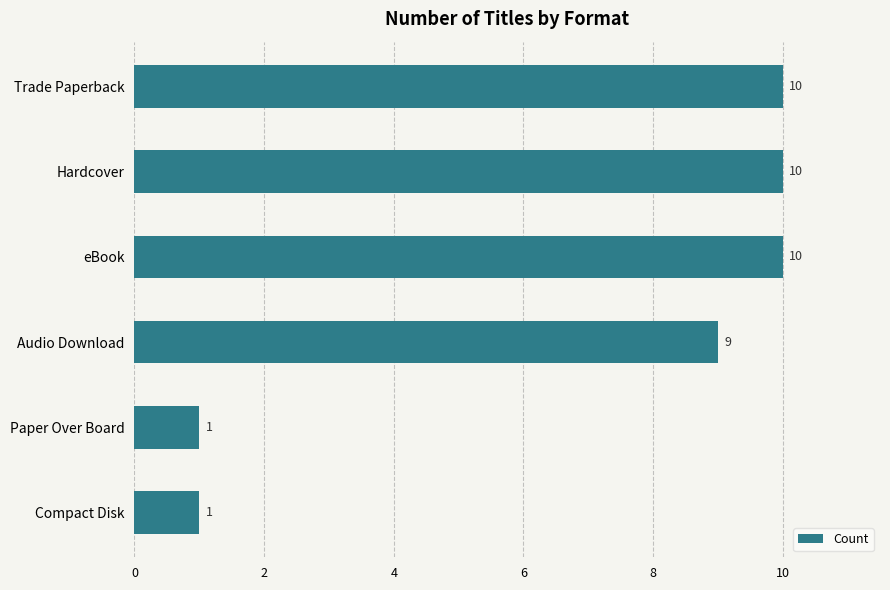

What is the average value?

7